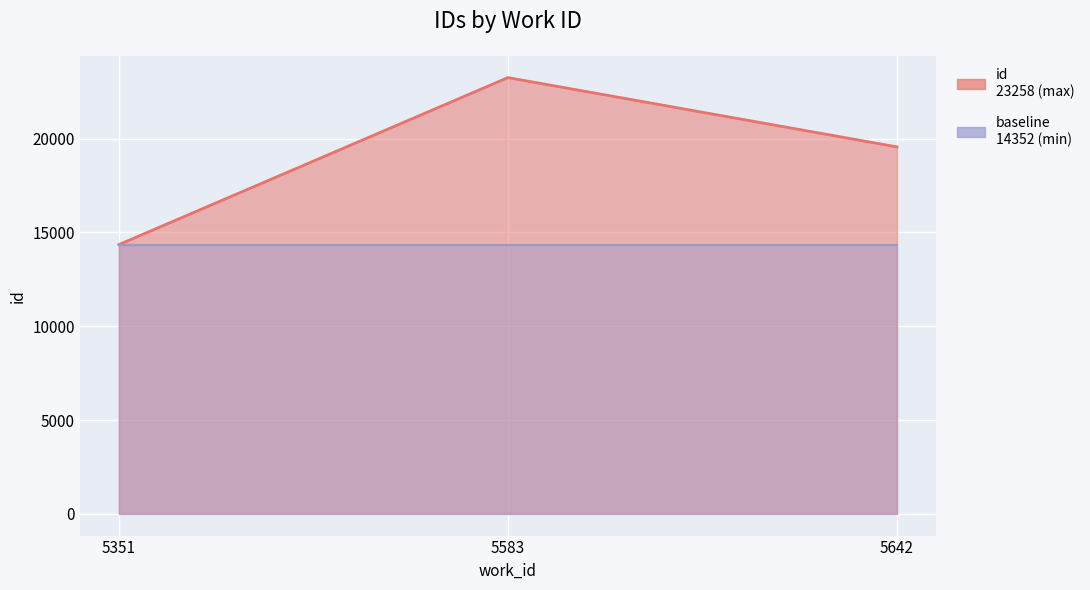

Reading left to right, transcribe all the data shown in this chart.

5351=14352	5583=23258	5642=19563